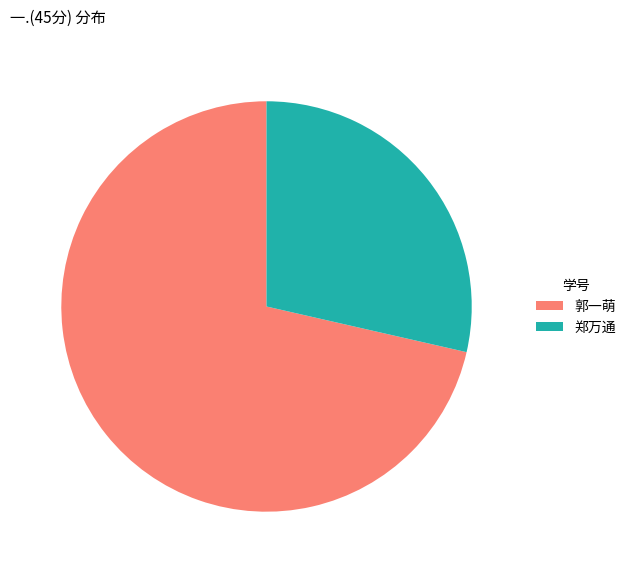

Count the number of slices in the pie.

2